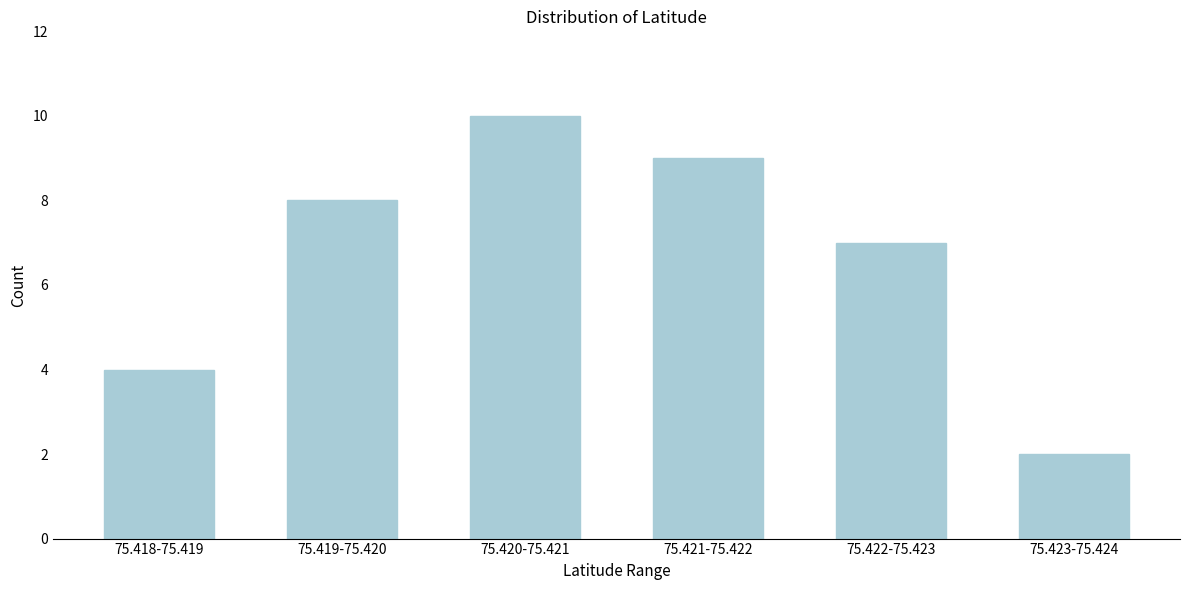

Reading left to right, what are all the values shown in this chart?

4	8	10	9	7	2